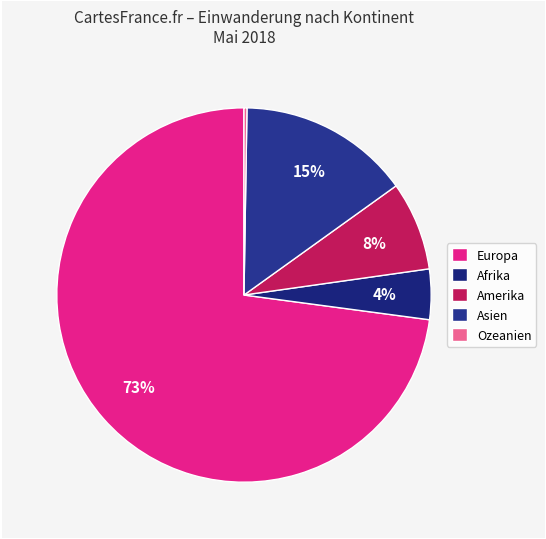

What is the smallest slice in the pie chart?

Ozeanien